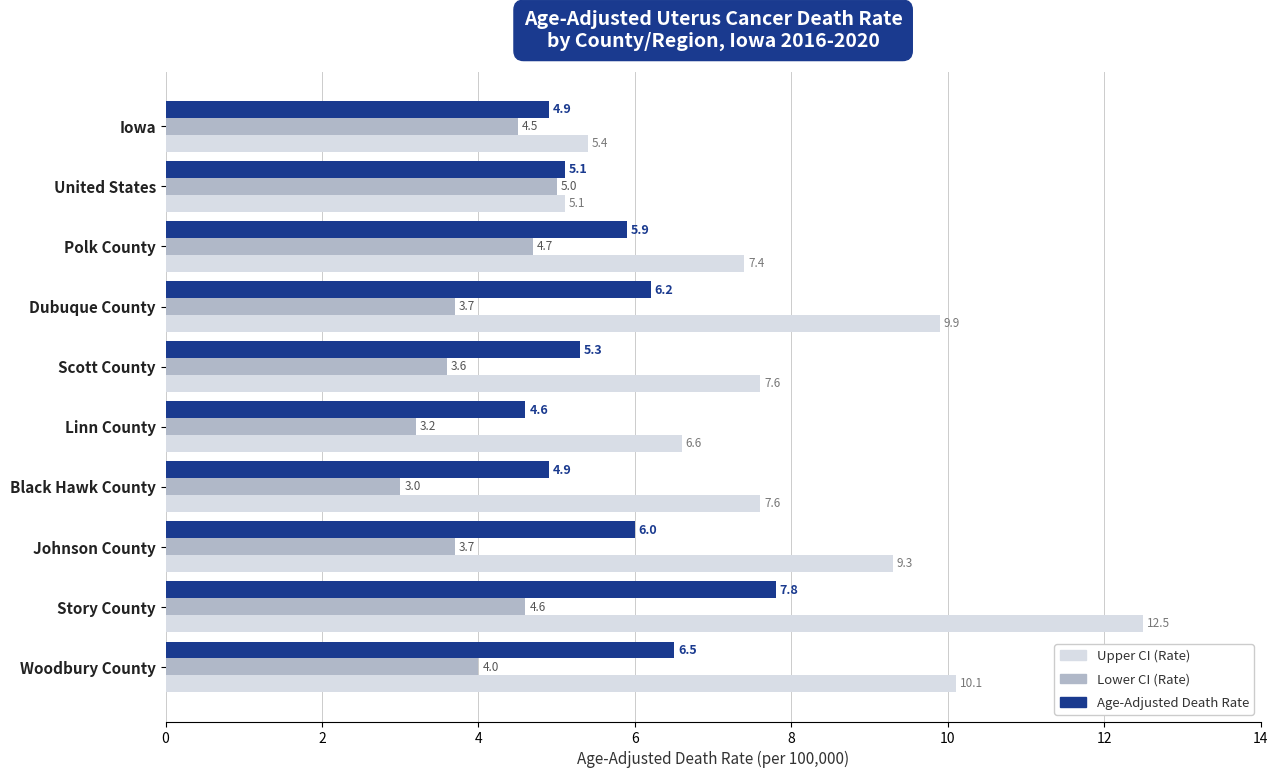

What is the approximate value of Lower CI (Rate) at Woodbury County?

4.0